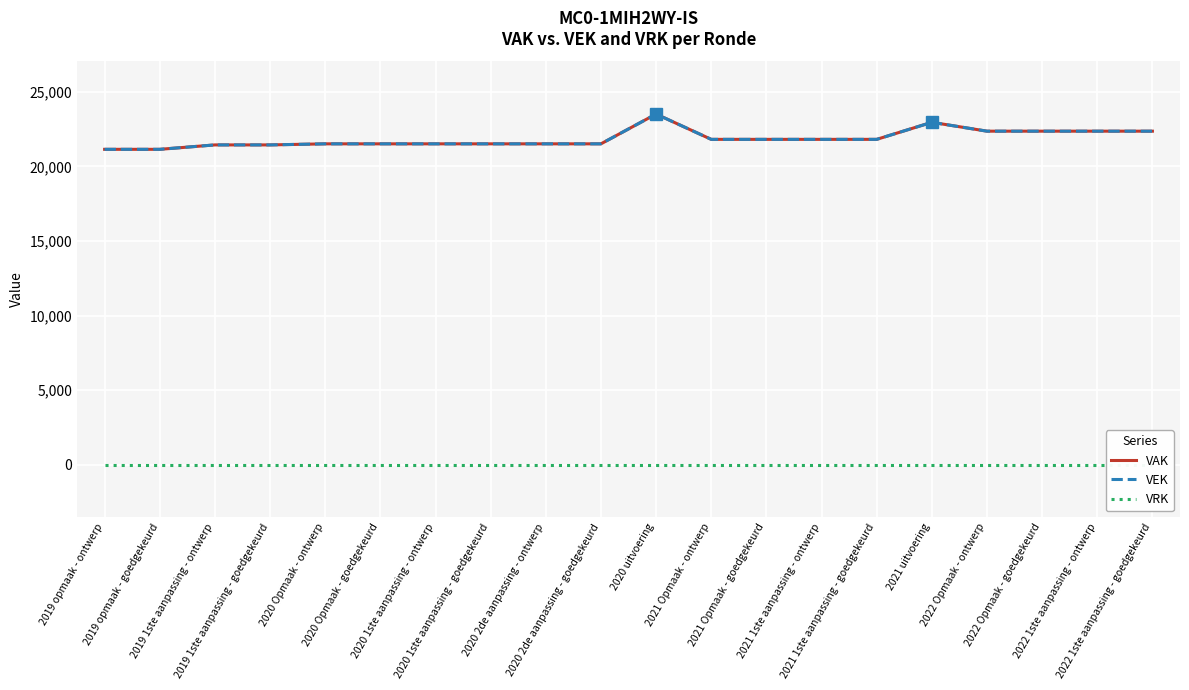

List the series in order of their peak value, highest first.

VAK, VEK, VRK